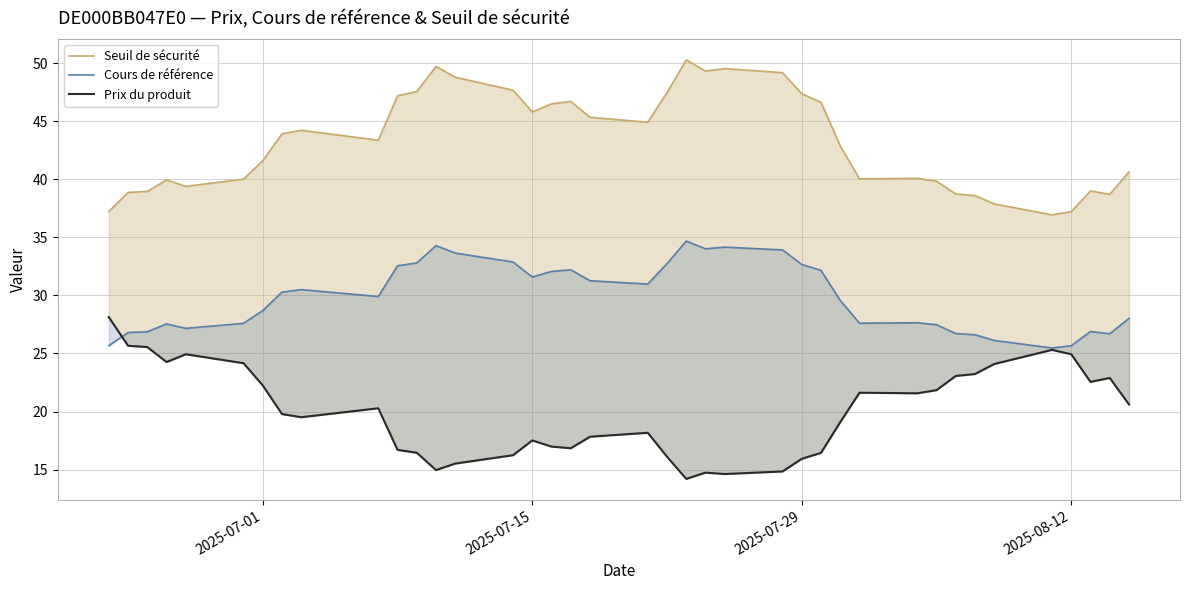

How many distinct data groups are displayed?

3